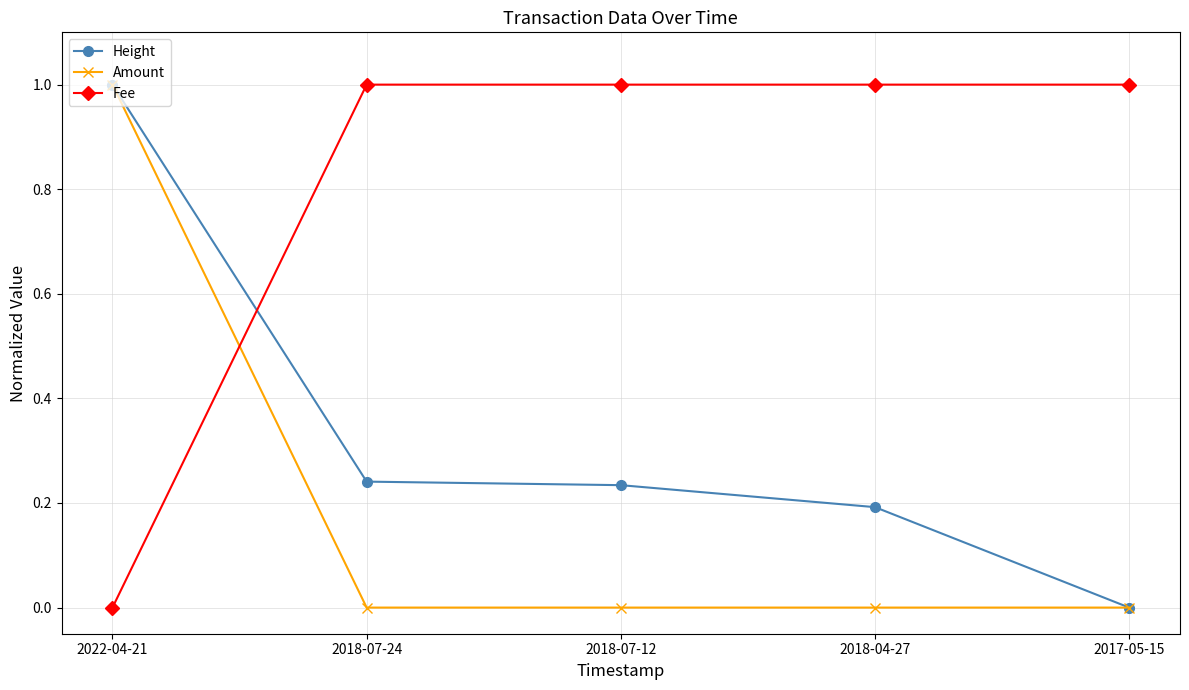

Rank the series by their average value, from highest to lowest.

Fee, Height, Amount